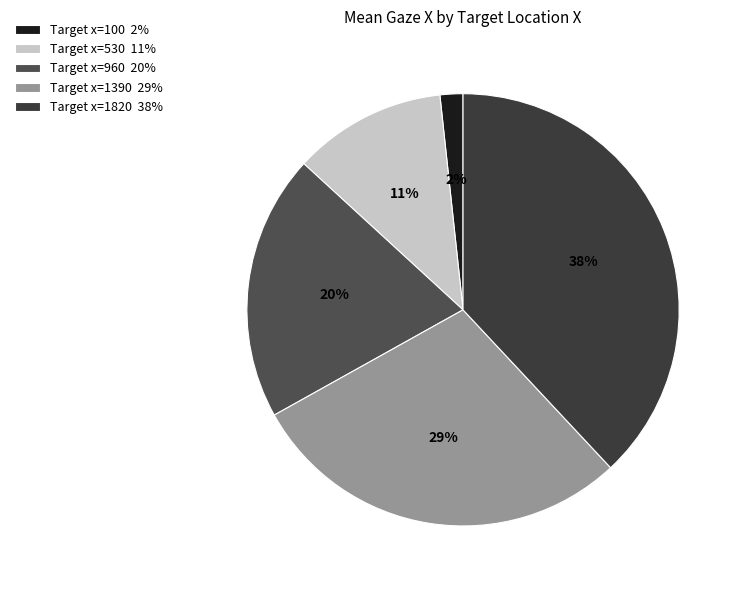

Count the number of slices in the pie.

5